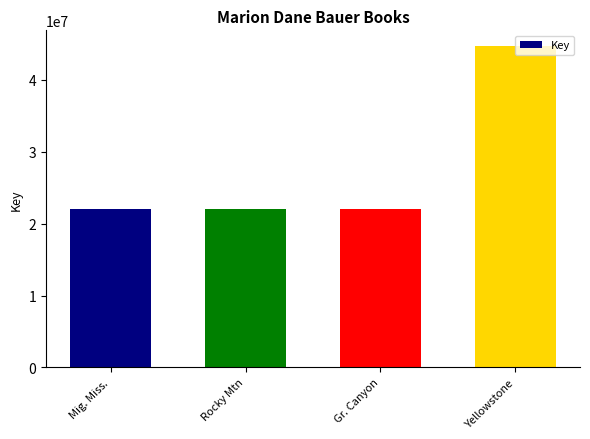

Approximately how many times larger is the value at Mig. Miss. compared to Rocky Mtn?

1.0